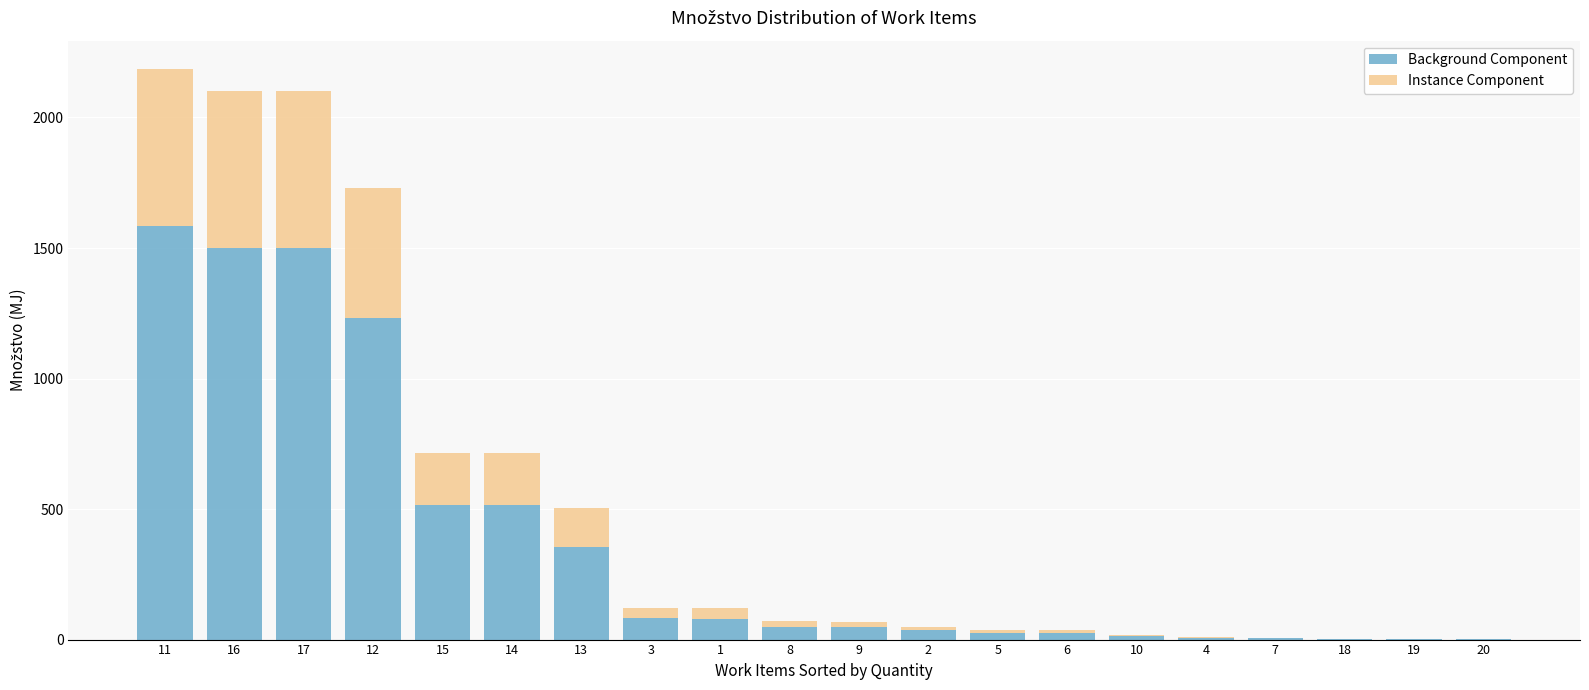

What is the sum of all Background Component values?

7574.7